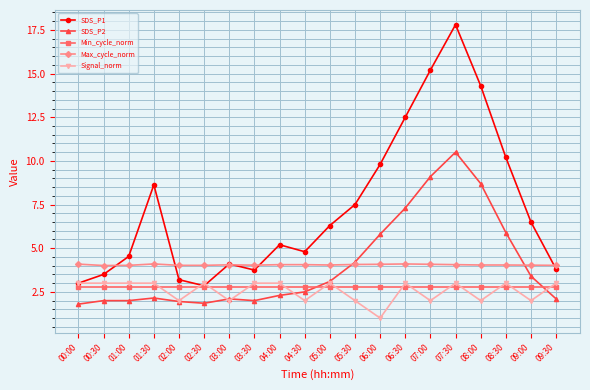

True or false: SDS_P1 and Max_cycle_norm intersect in this chart.

True